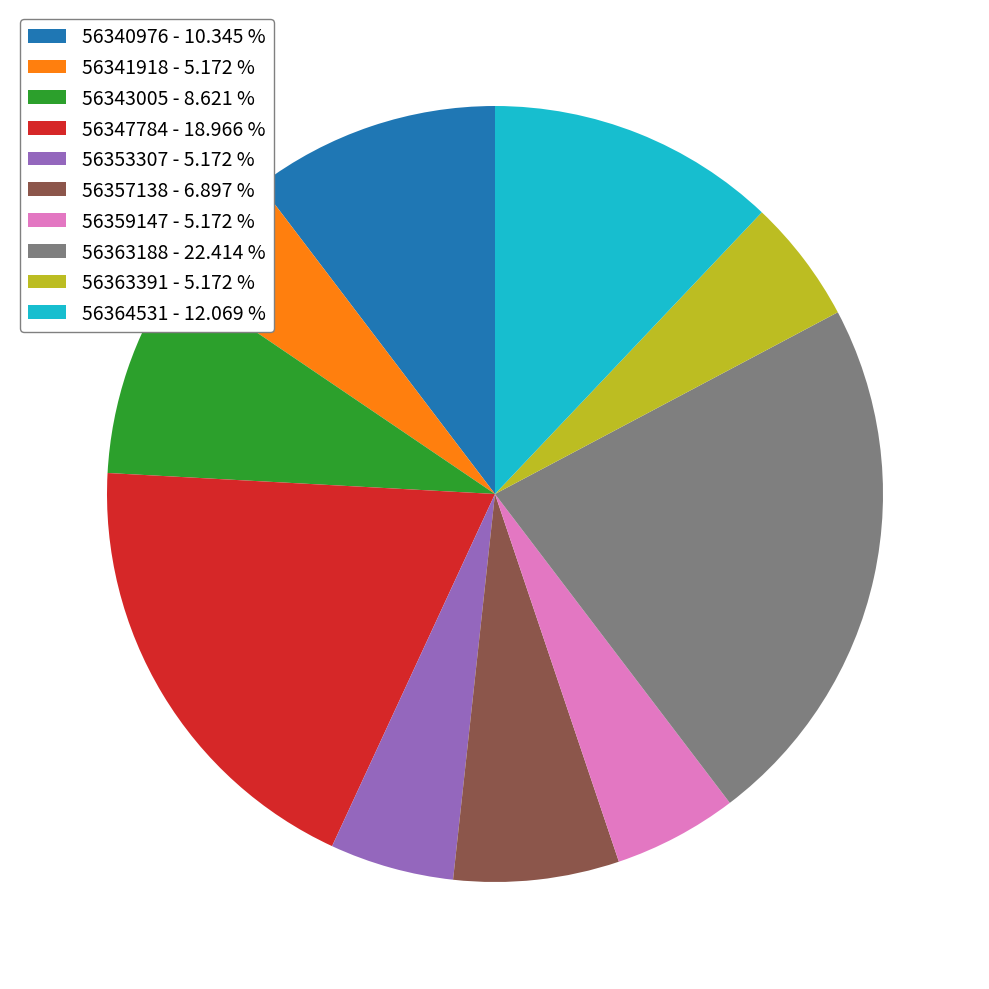

How many segments does this pie chart have?

10